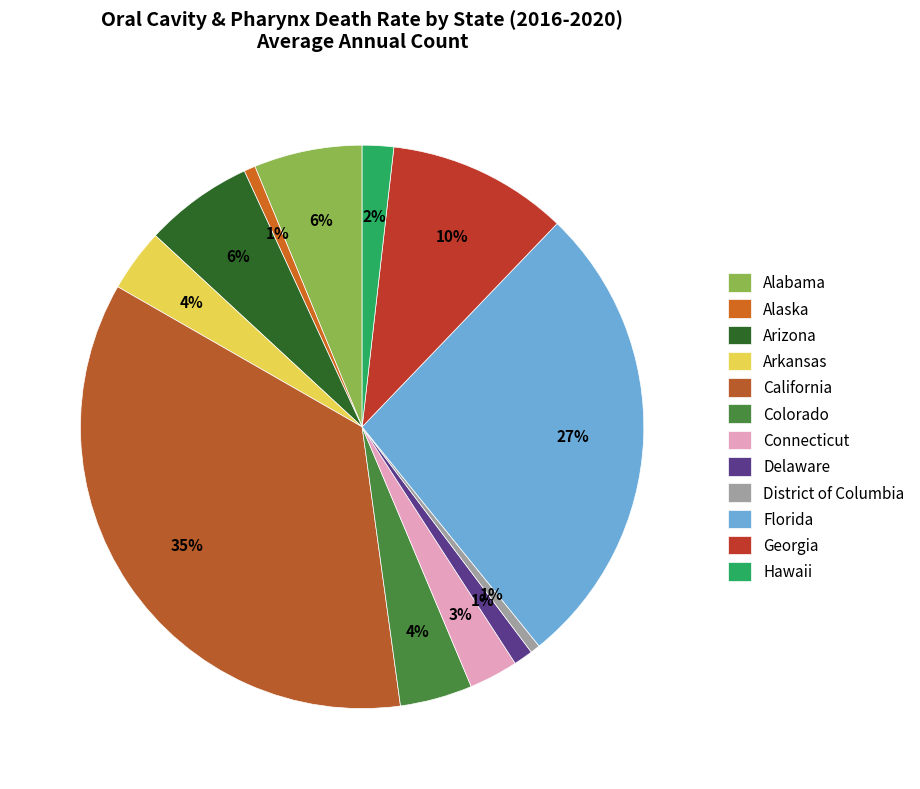

How many segments does this pie chart have?

12